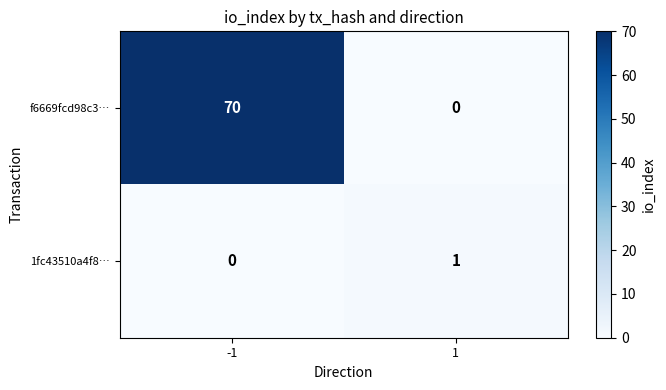

Which series has the largest total across all categories?

f6669fcd98c3…